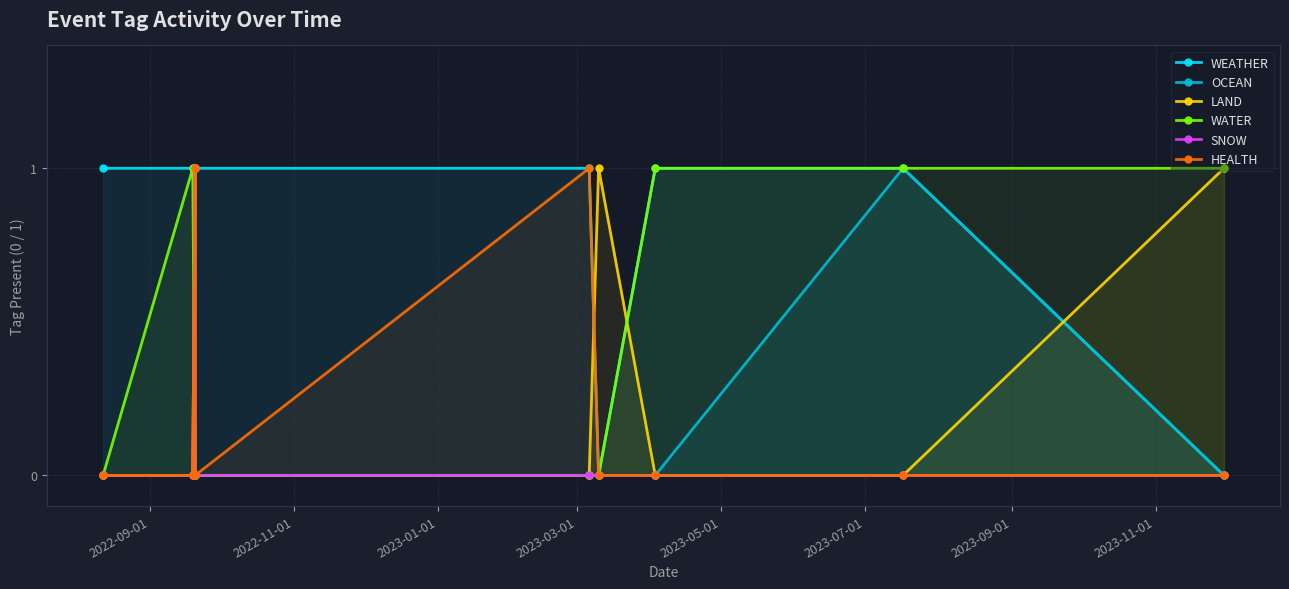

Which series has the largest total across all categories?

WEATHER